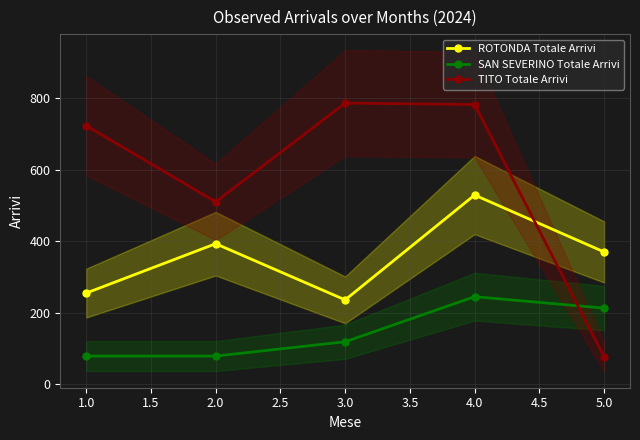

What is the value of the ROTONDA Totale Arrivi point at the 5th from the left?

370